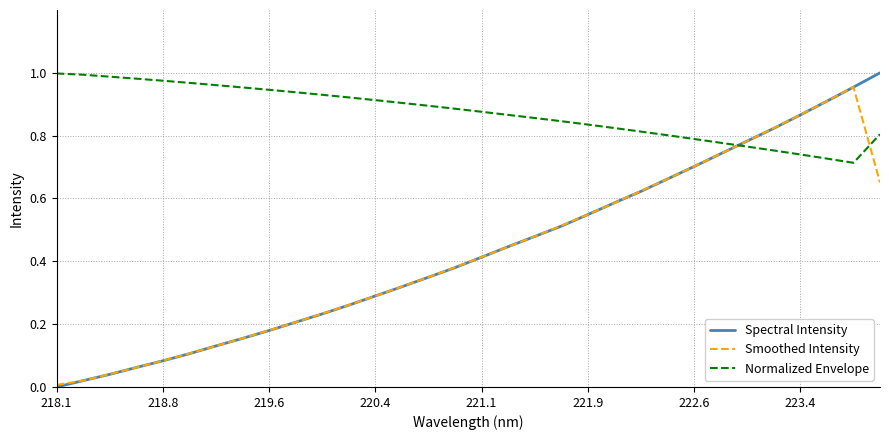

Which series has the largest total across all categories?

Normalized Envelope